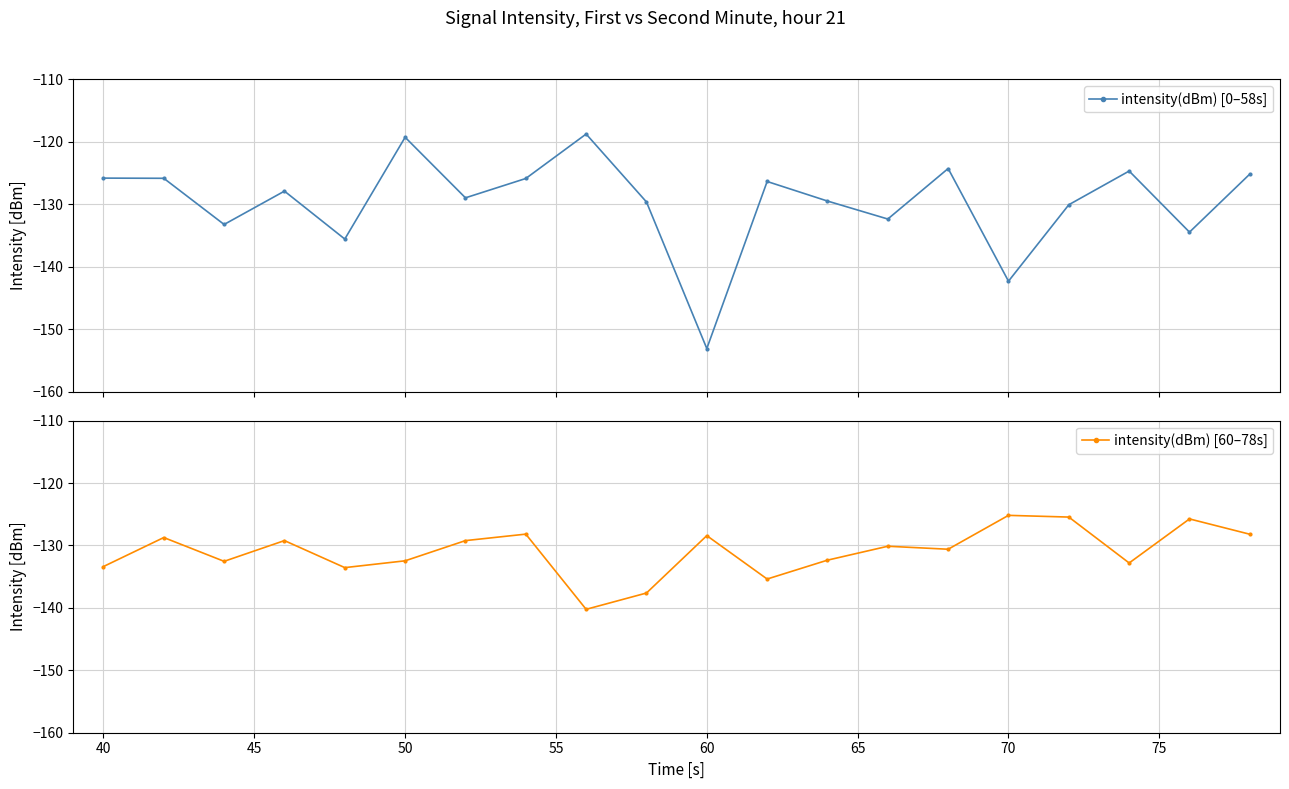

True or false: intensity(dBm) [60–78s] has more than 1 interior local peaks.

True